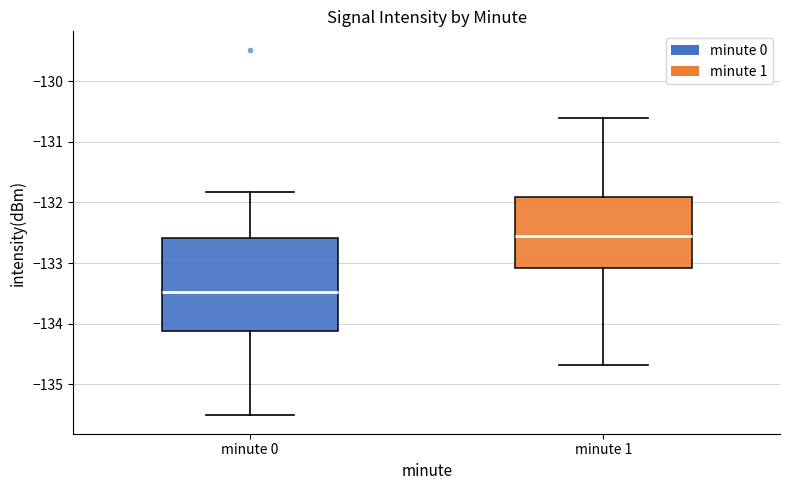

Which box has the highest median line?

minute 1